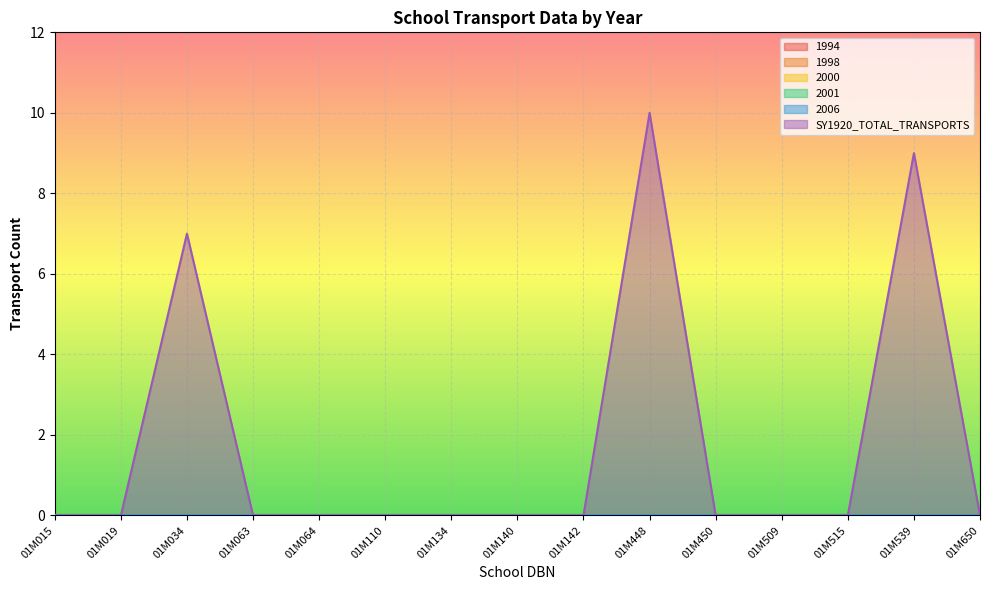

Rank the series by their maximum value, from highest to lowest.

SY1920_TOTAL_TRANSPORTS, 1994, 1998, 2000, 2001, 2006